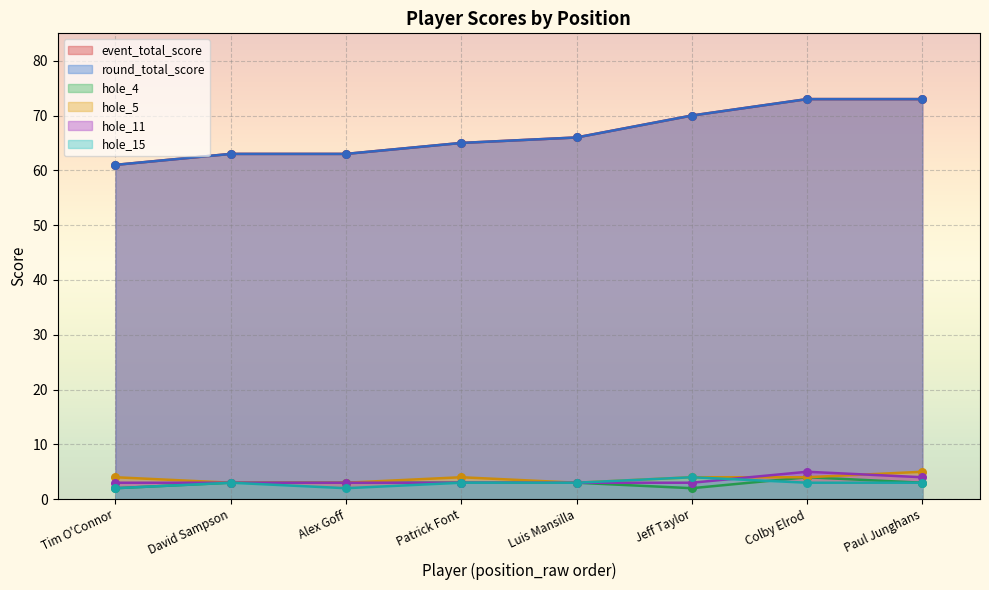

What is the total value across all series at David Sampson?

138